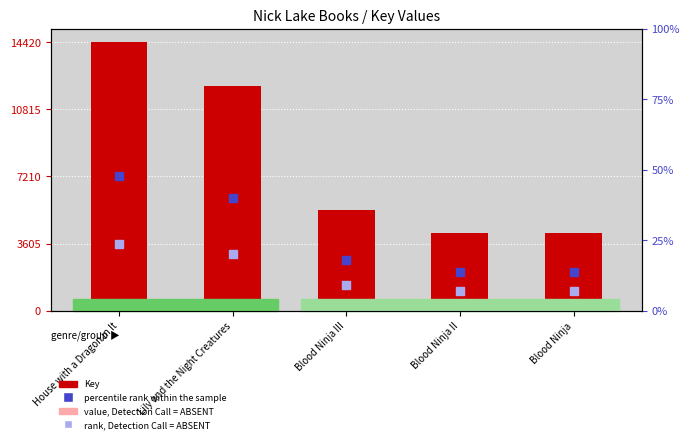

At which category is the sum across all series the highest?

House with a Dragon in It